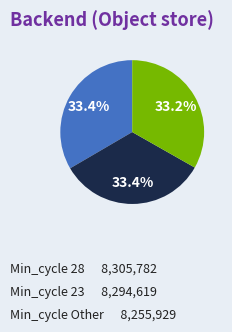

Does any single category account for the majority?

No